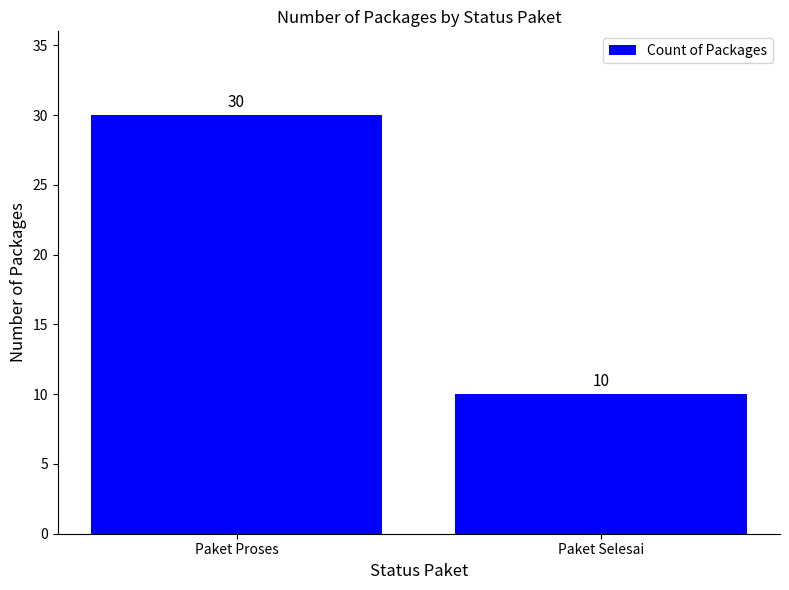

True or false: the data shows 30 at Paket Proses.

True